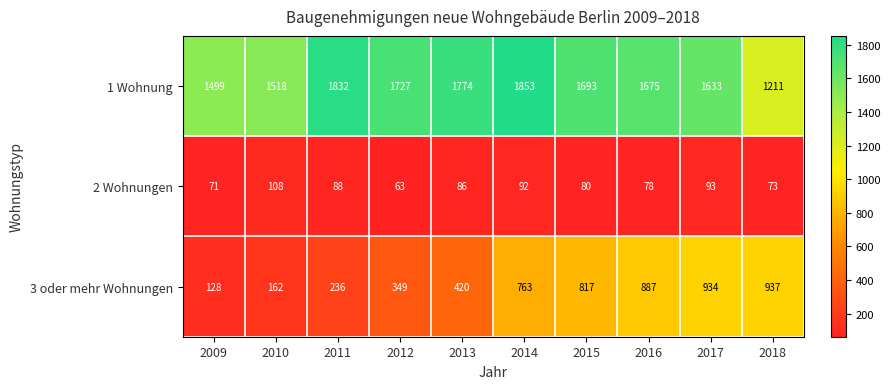

What is the approximate value of 2 Wohnungen at 2011, to the nearest 10?

90